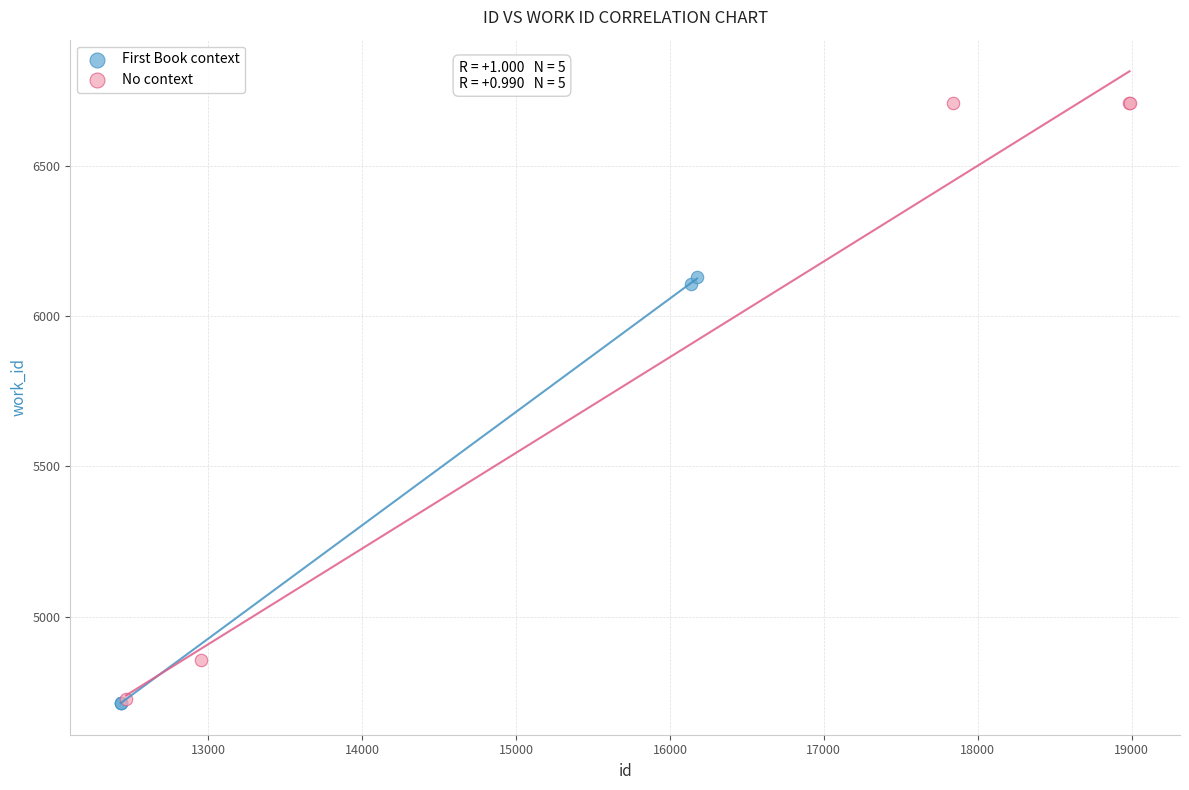

What are all the series names shown in the legend?

First Book context, No context